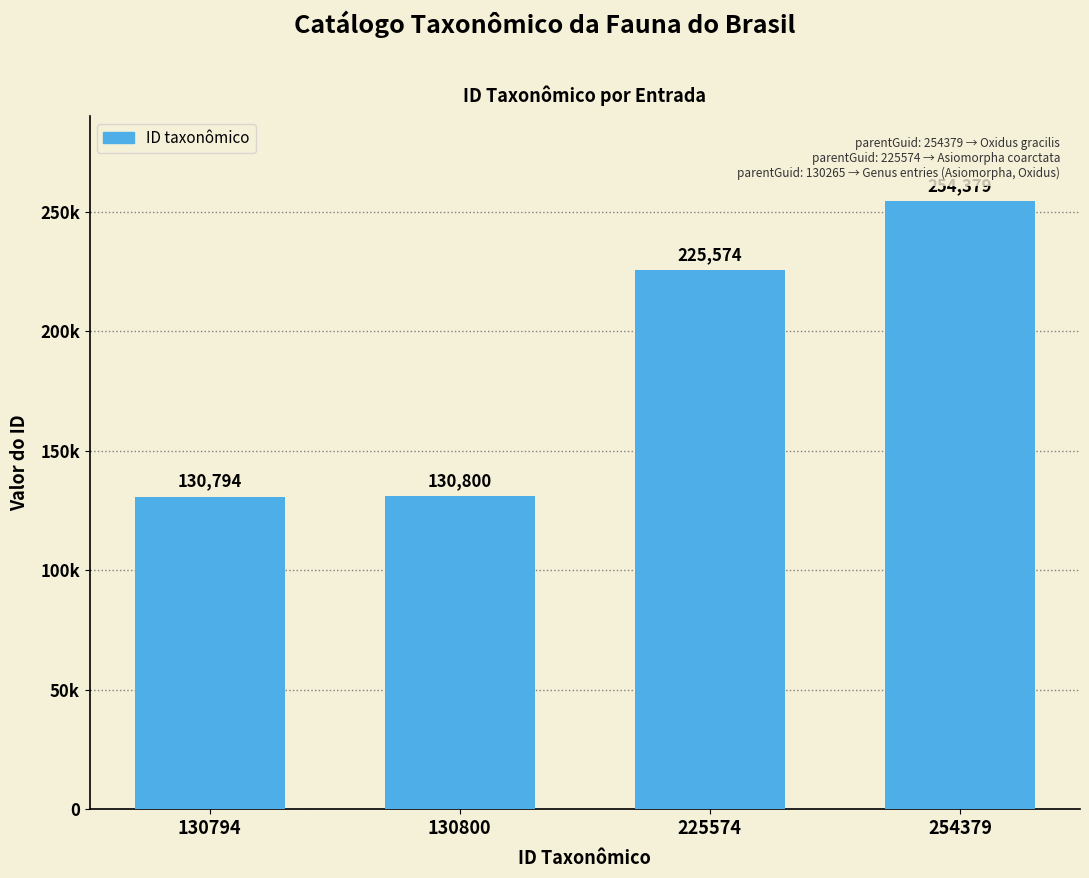

Reading left to right, transcribe all the data shown in this chart.

130794=130794	130800=130800	225574=225574	254379=254379